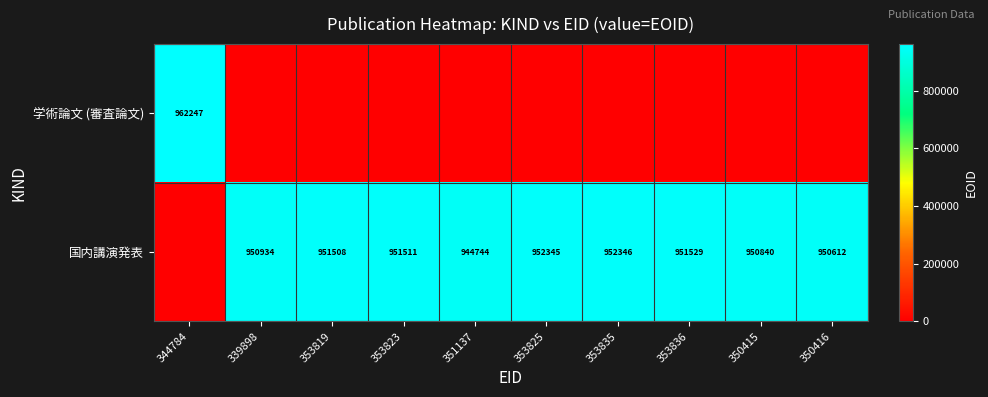

The 国内講演発表 series shows 952345 at 353825. True or false?

True